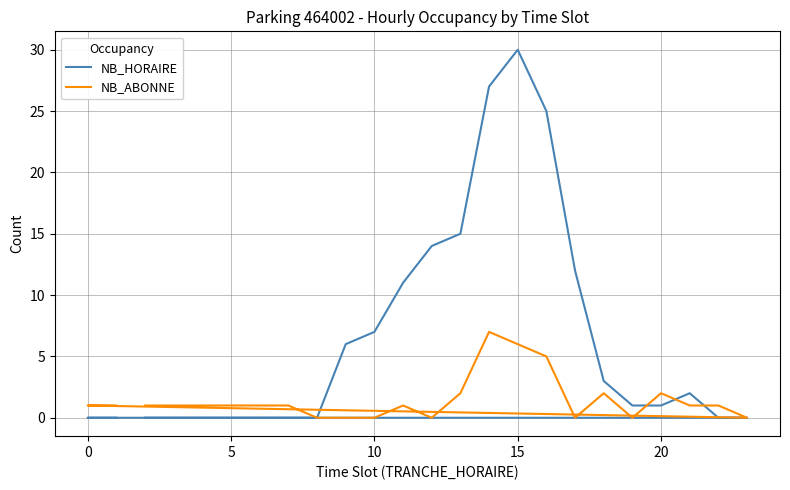

Which series changed the most between 0 and 5?

NB_HORAIRE